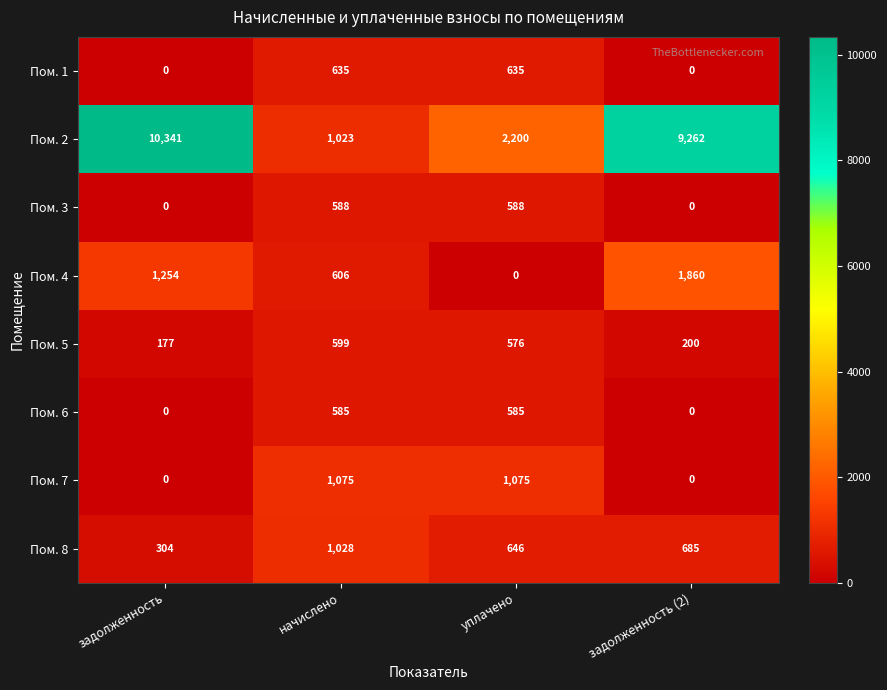

Is it true that Пом. 5 equals 177 at задолженность?

True